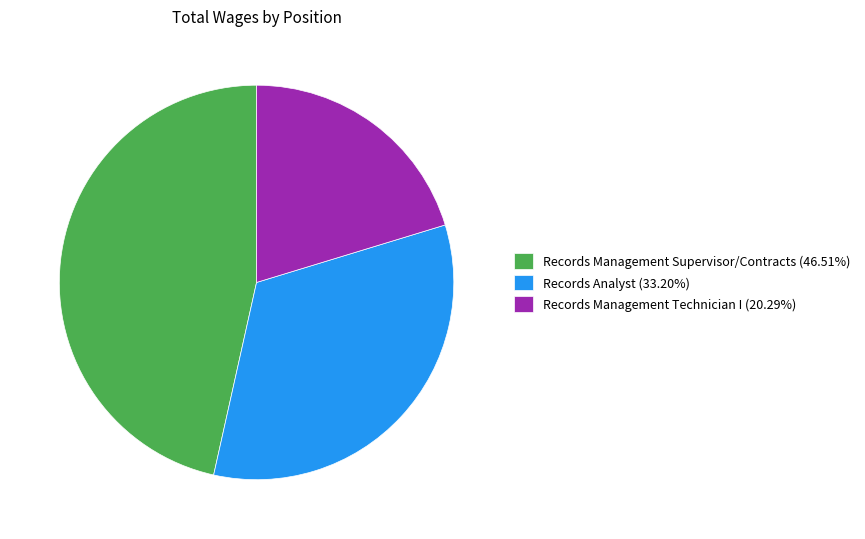

Is there a majority slice in this chart?

No